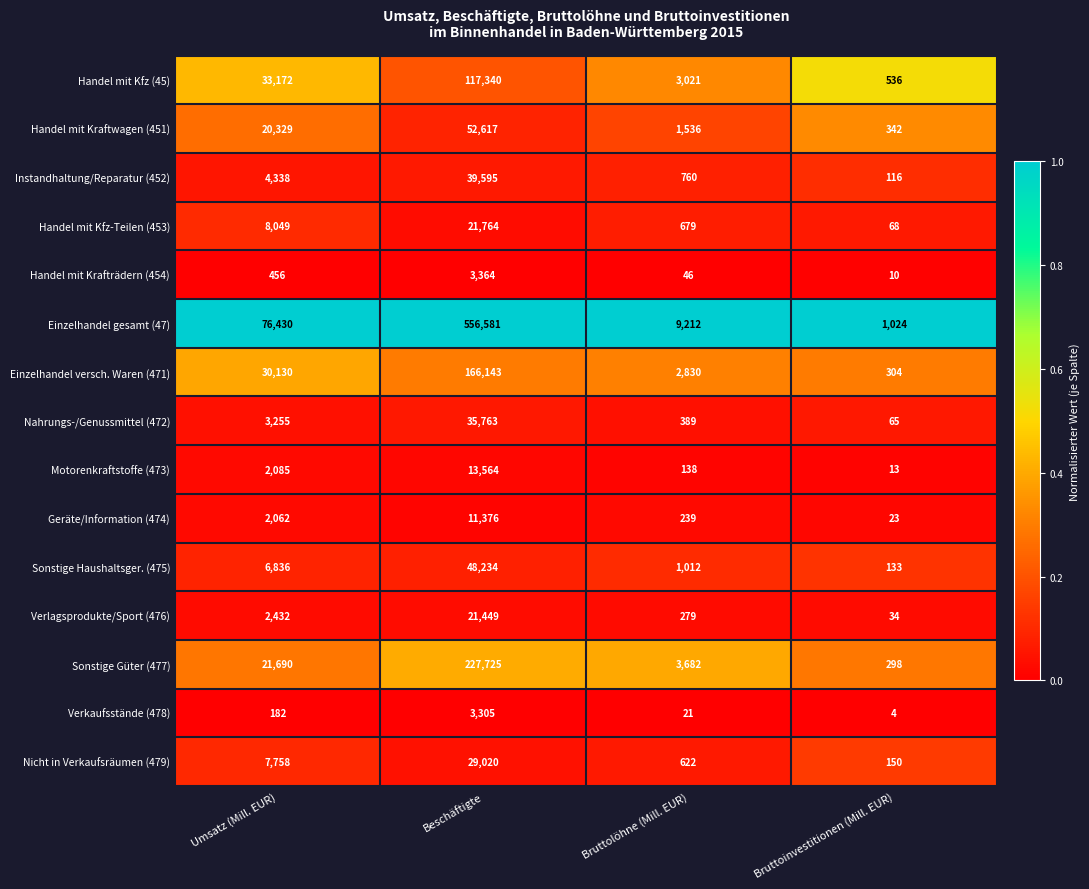

Which series has the largest range (max minus min)?

Einzelhandel gesamt (47)